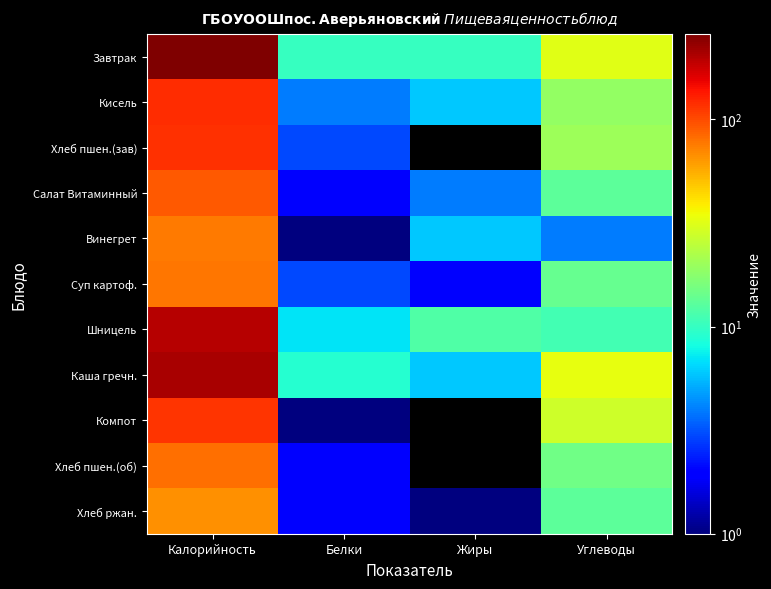

Between Жиры and Белки, which is larger?

Жиры